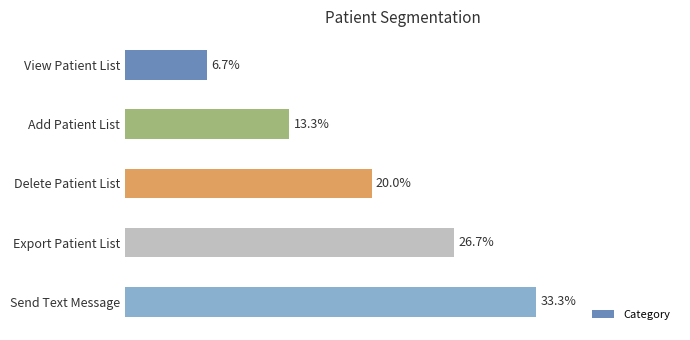

Does the chart contain any negative values?

No